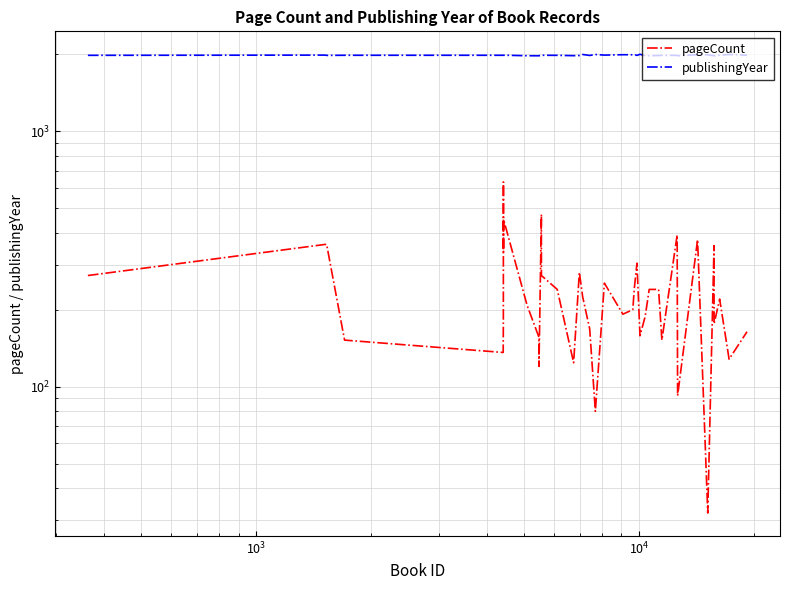

How many data points in publishingYear are above 1979?

16